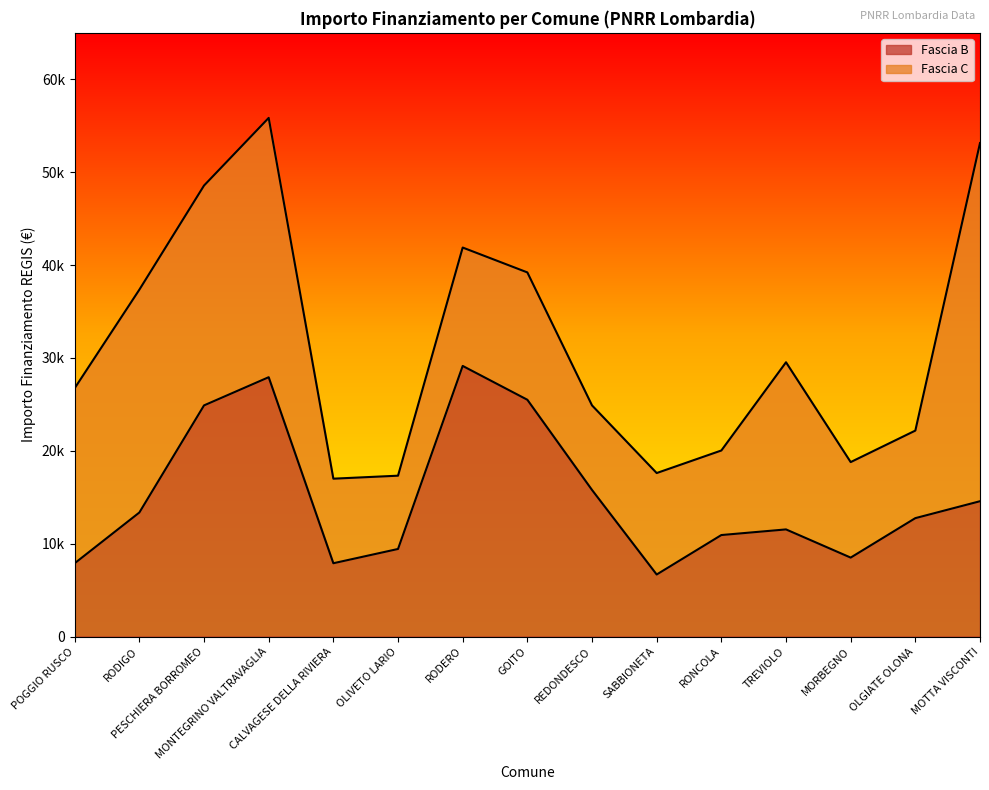

What is the value of the 10th point from the left?

6677